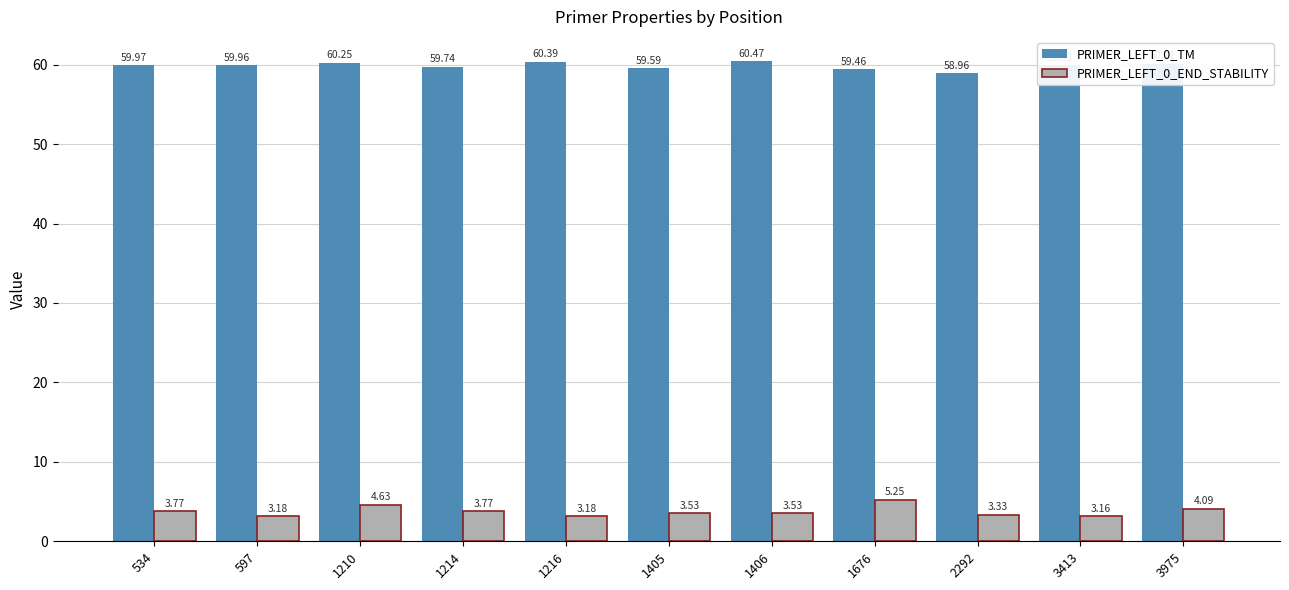

Between 1216 and 3975, which series saw the biggest shift?

PRIMER_LEFT_0_END_STABILITY